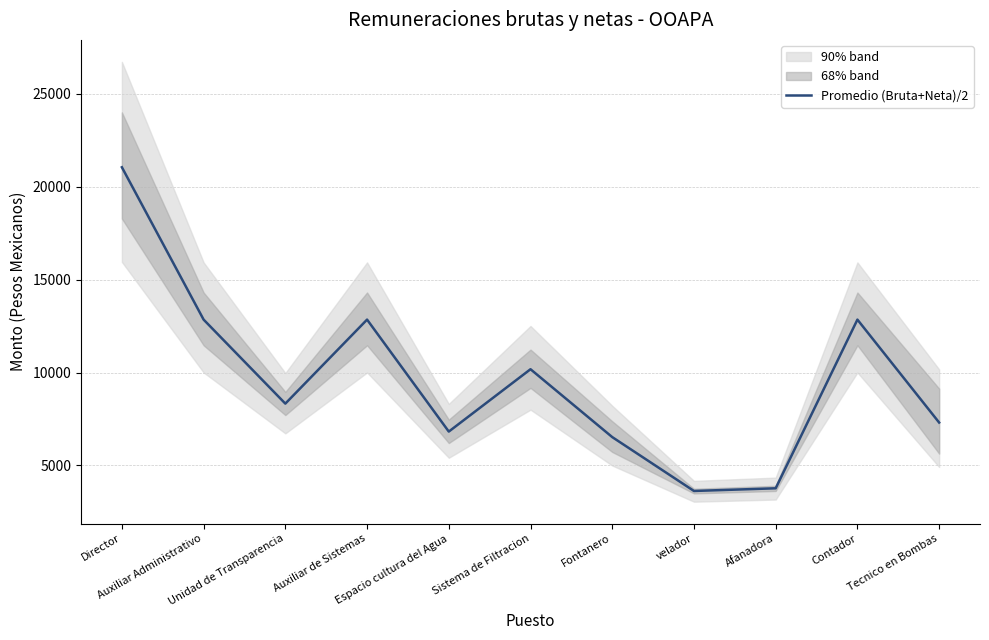

Reading left to right, transcribe all the data shown in this chart.

21052.4	12850.0	8327.2	12850.0	6822.1	10179.0	6525.0	3624.3	3768.8	12850.0	7307.8